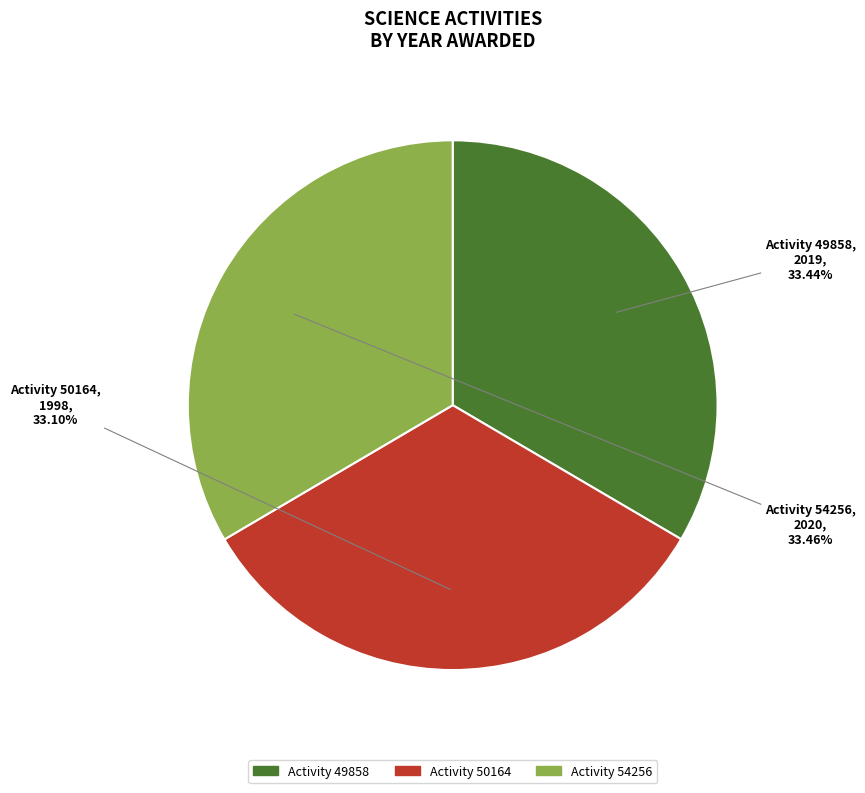

Is there a majority slice in this chart?

No